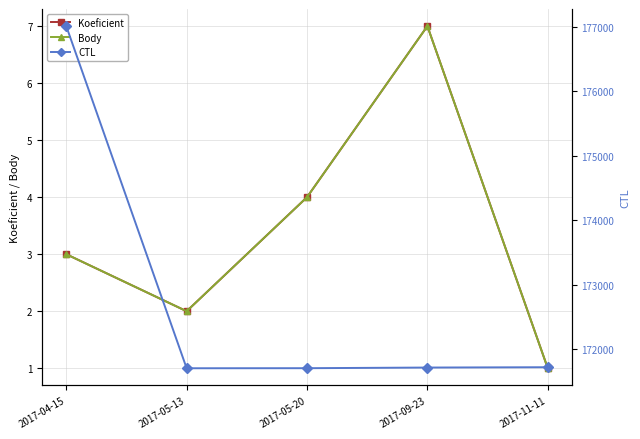

Which series has the largest total across all categories?

CTL